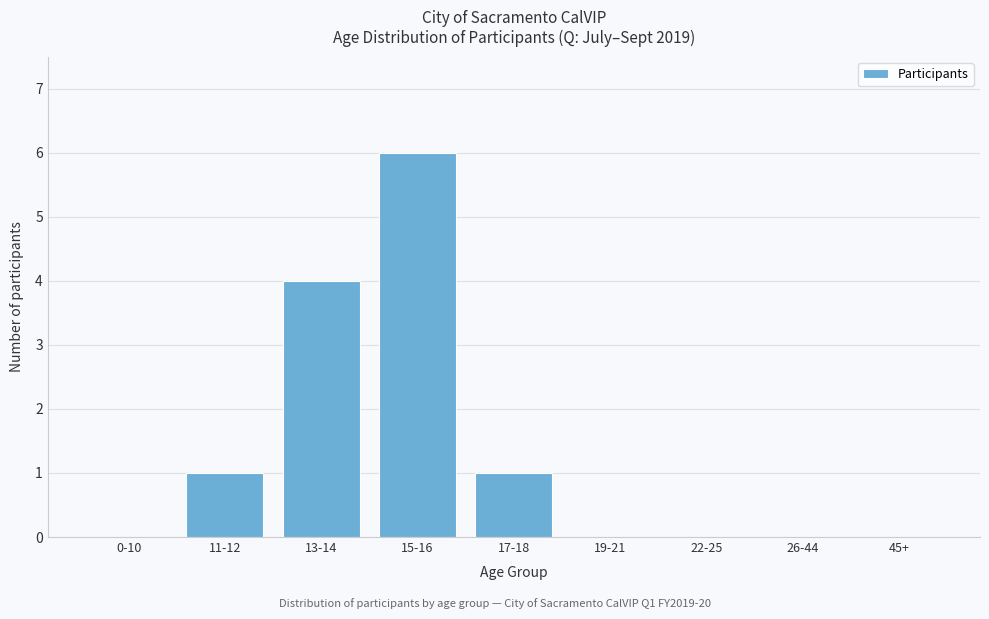

Reading right to left, extract all data points from this chart.

45+=0	26-44=0	22-25=0	19-21=0	17-18=1	15-16=6	13-14=4	11-12=1	0-10=0